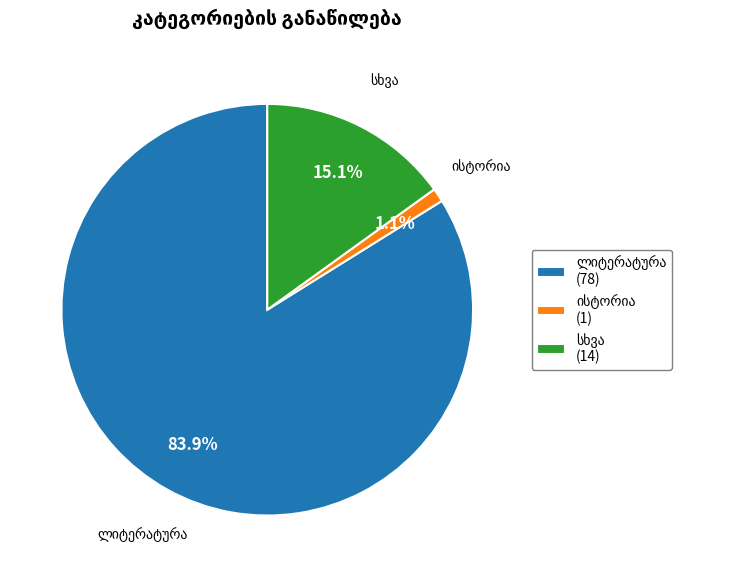

Which category has the biggest portion of the pie?

ლიტერატურა